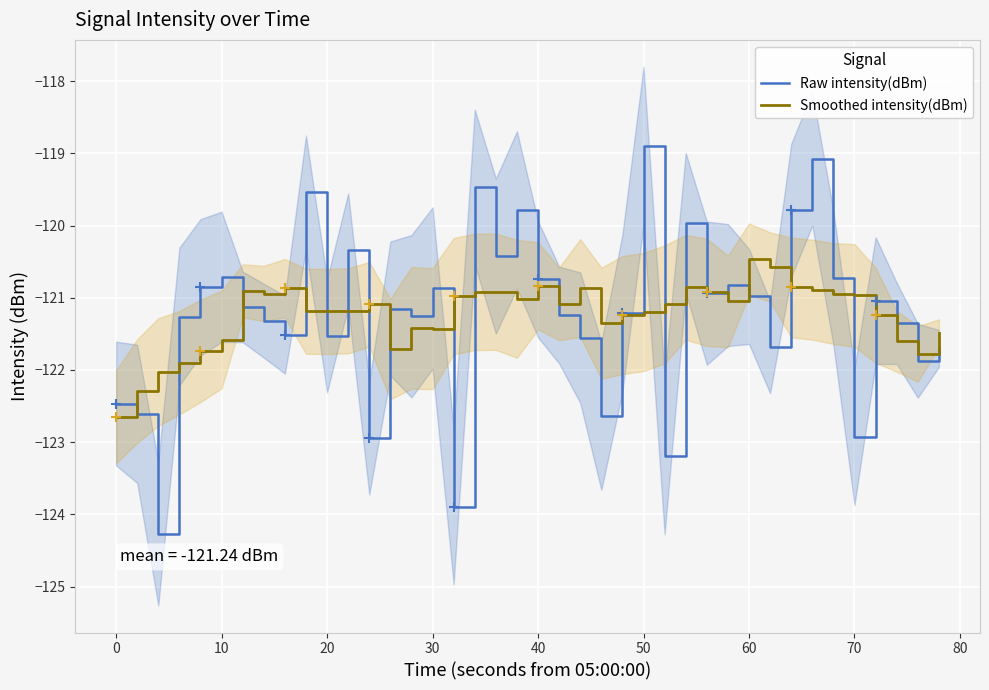

In Smoothed intensity(dBm), how many points are higher than both neighbors (excluding endpoints)?

9